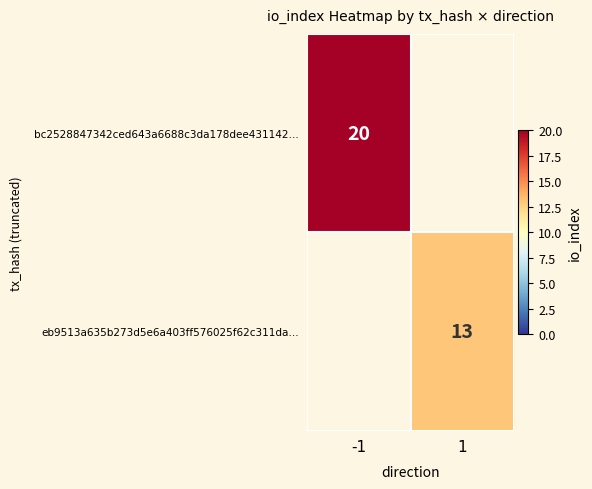

Is it true that eb9513a635b273d5e6a403ff576025f62c311da… equals 3.8 at 1?

False